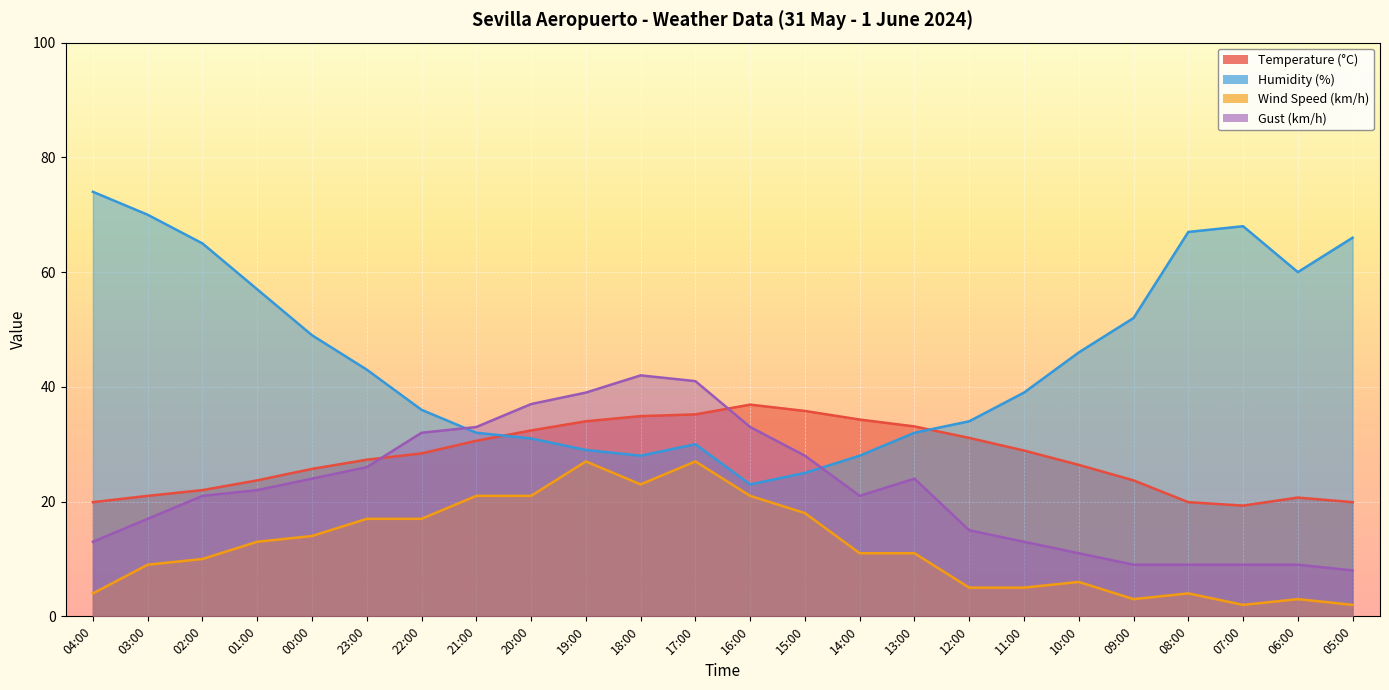

Is it true that Humidity (%) equals 49.5 at 22:00?

False